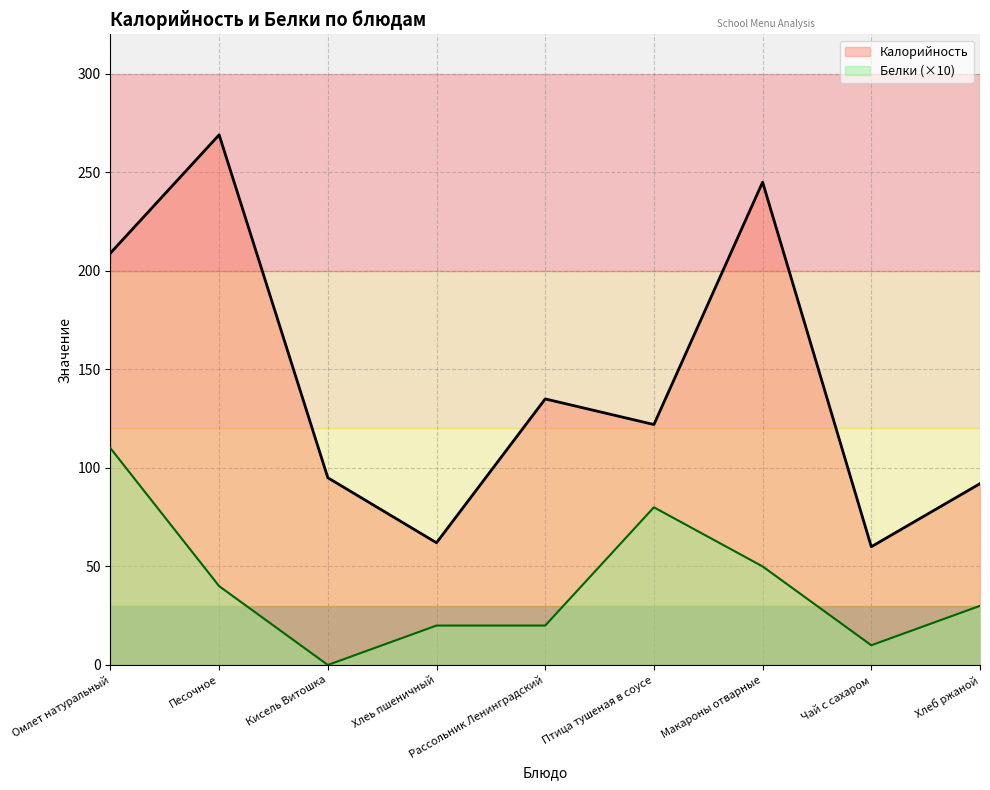

Which has a higher value, Птица тушеная в соусе or Хлеь пшеничный?

Птица тушеная в соусе